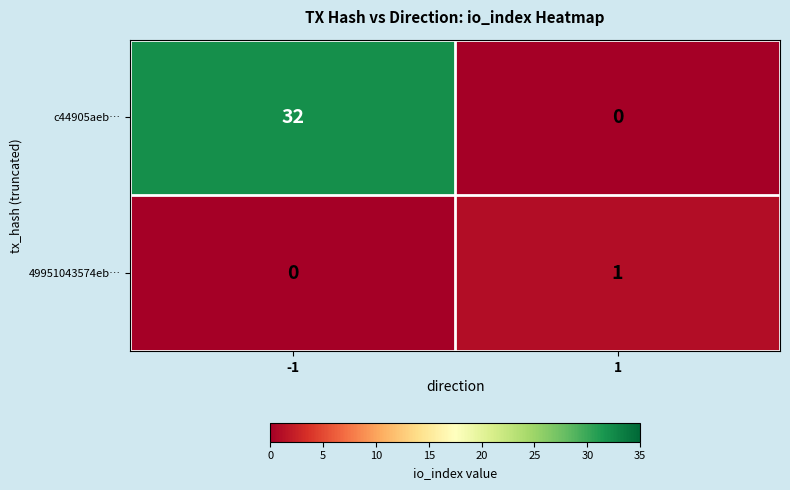

What is the difference between the highest and lowest values at 1?

1